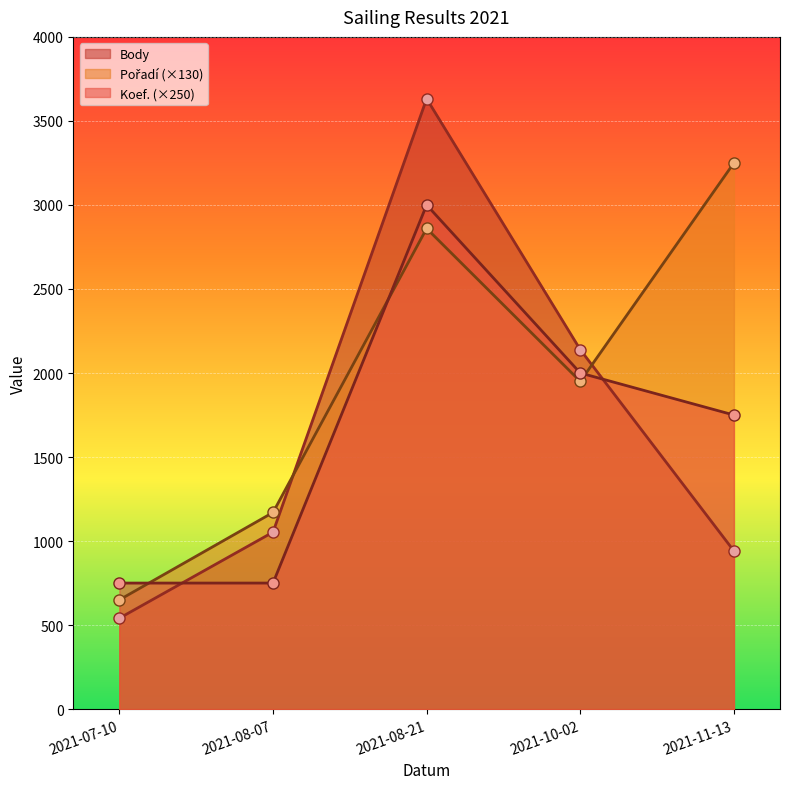

What is the sum of all Koef. values?

8250